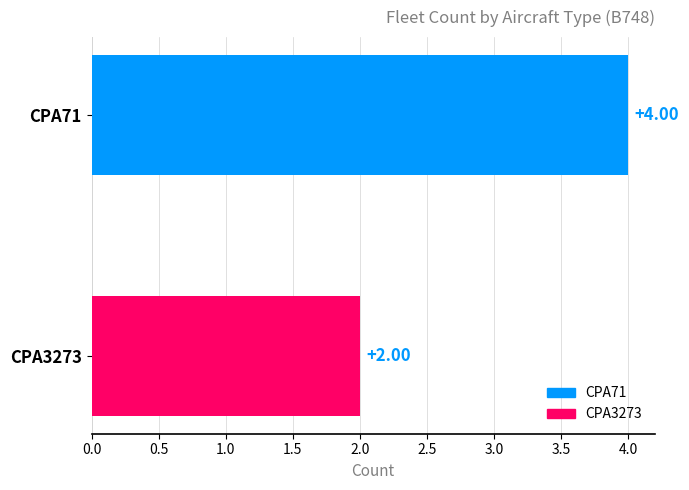

Between CPA3273 and CPA71, which is larger?

CPA71